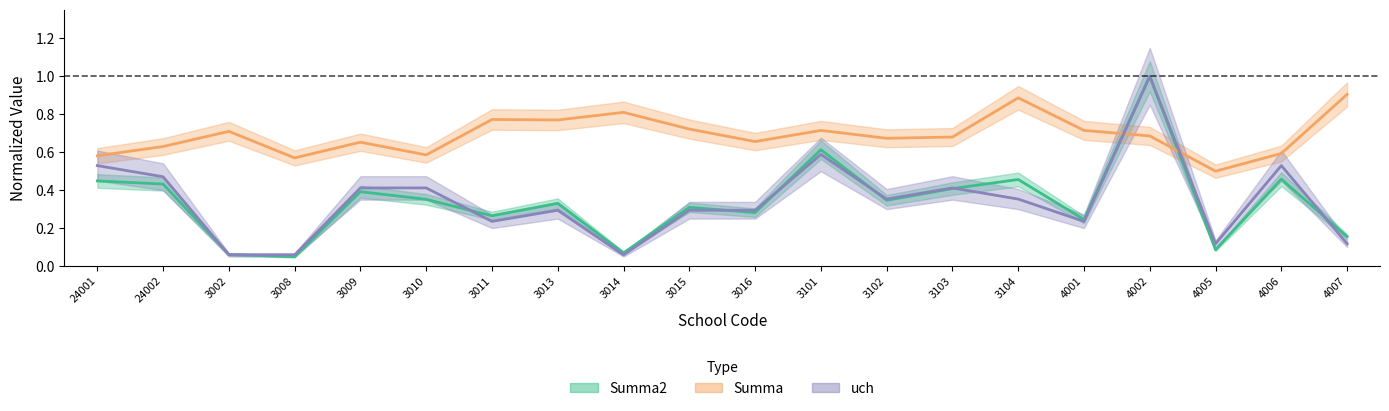

What is the difference between the highest and lowest values at 3103?

0.3